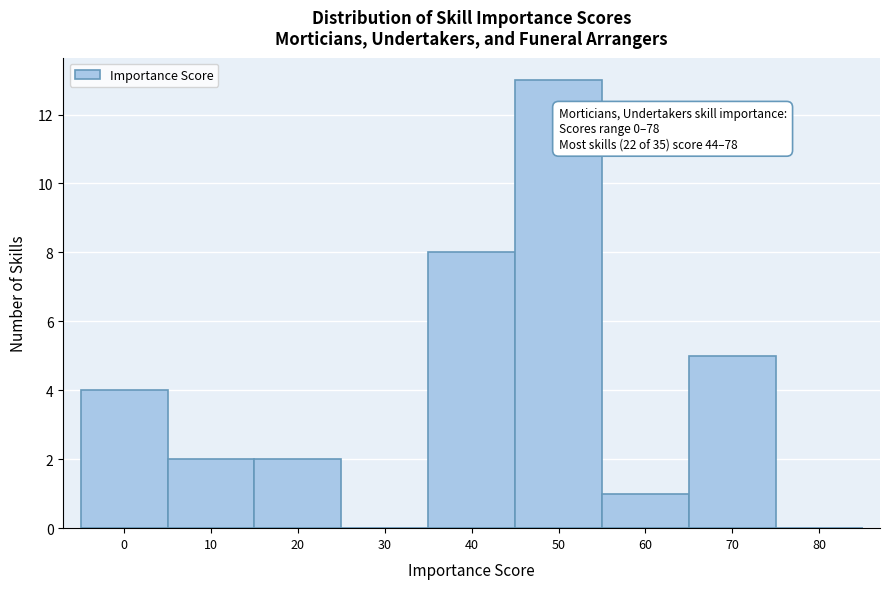

Reading left to right, extract all data points from this chart.

0=4	10=2	20=2	30=0	40=8	50=13	60=1	70=5	80=0